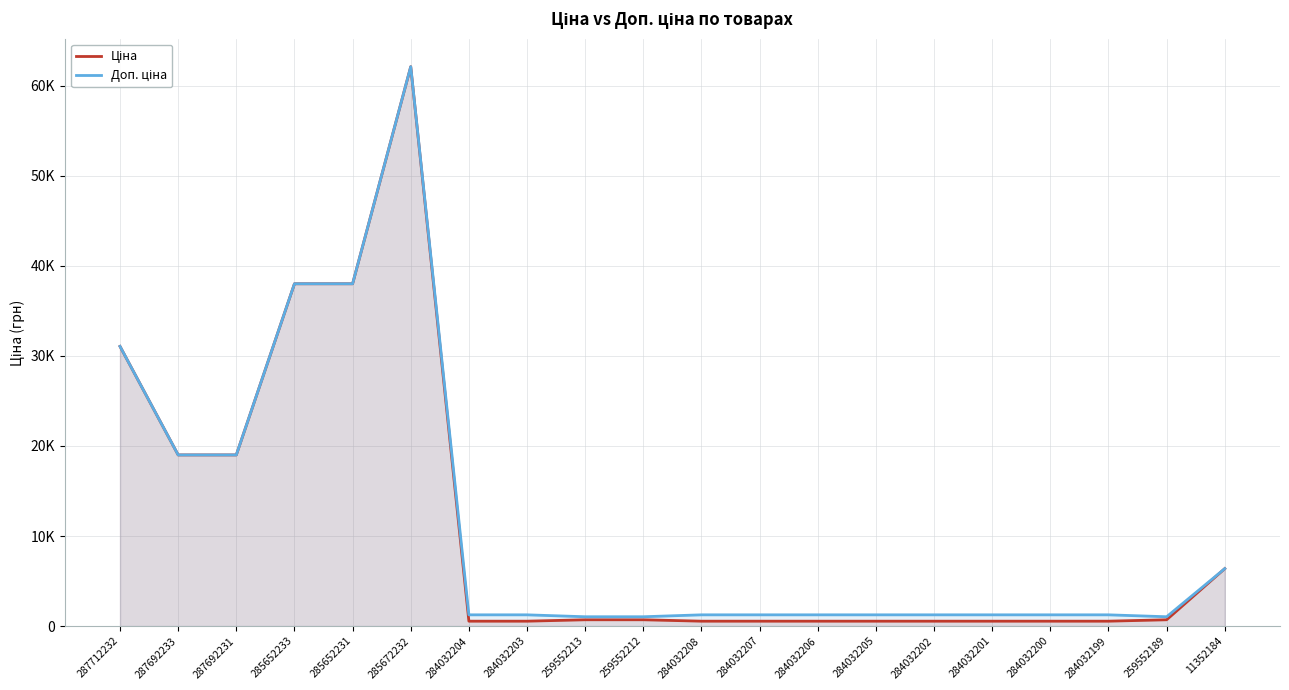

Between 284032199 and 284032201, which is larger?

284032199